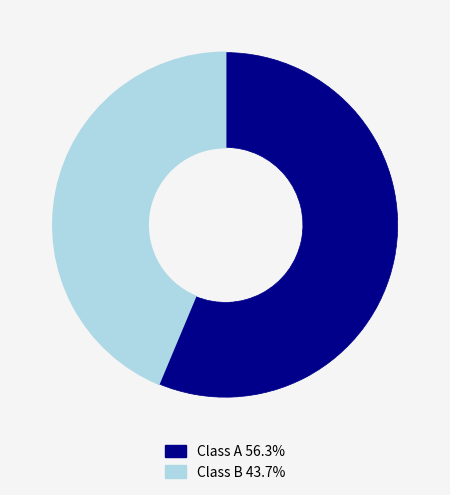

Does any single category account for the majority?

Yes